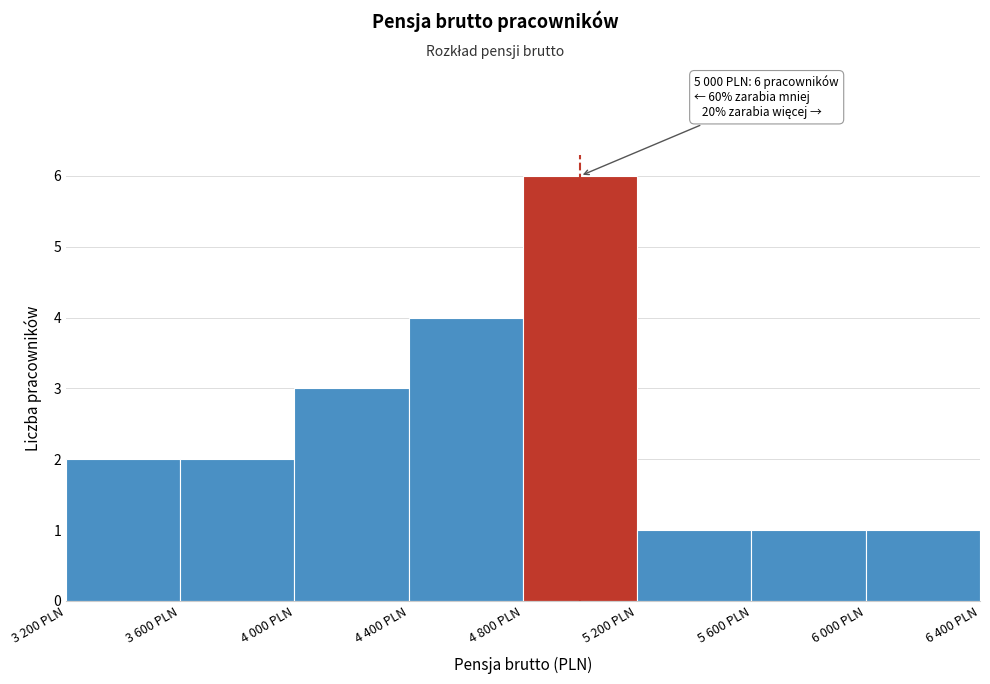

Reading right to left, extract all data points from this chart.

6 000 PLN=1	5 600 PLN=1	5 200 PLN=1	4 800 PLN=6	4 400 PLN=4	4 000 PLN=3	3 600 PLN=2	3 200 PLN=2